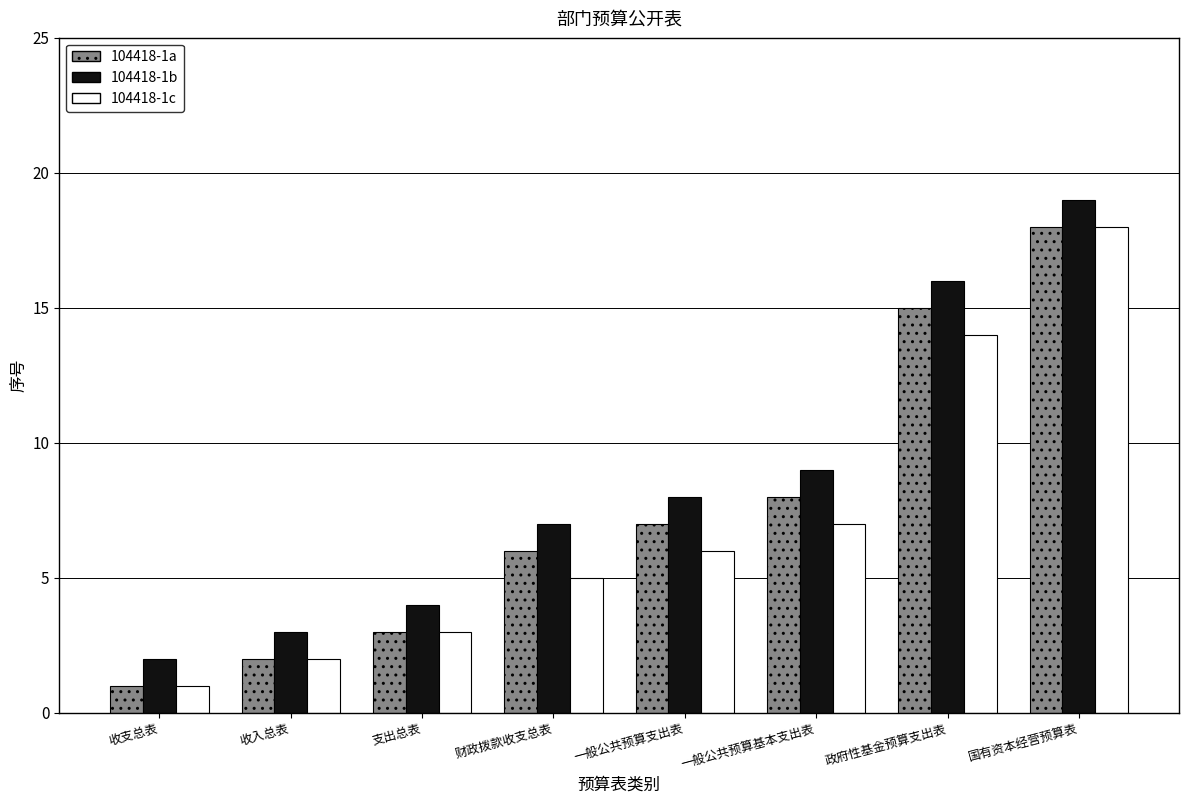

Reading right to left, extract all data points from this chart.

104418-1a: 18	15	8	7	6	3	2	1
104418-1b: 19	16	9	8	7	4	3	2
104418-1c: 18	14	7	6	5	3	2	1